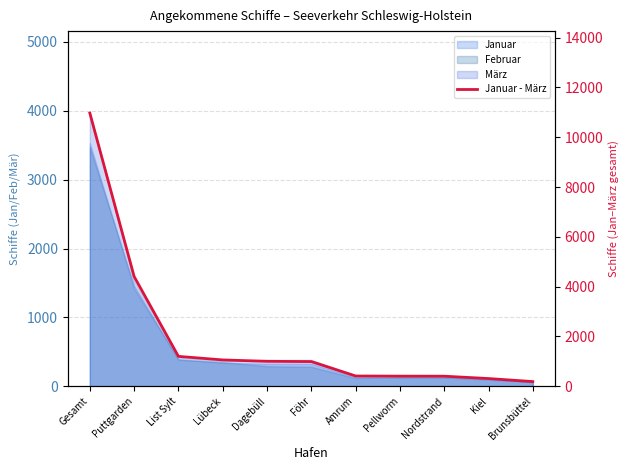

Rank the categories by value from highest to lowest.

Gesamt, Puttgarden, List Sylt, Lübeck, Dagebüll, Föhr, Amrum, Pellworm, Nordstrand, Kiel, Brunsbüttel